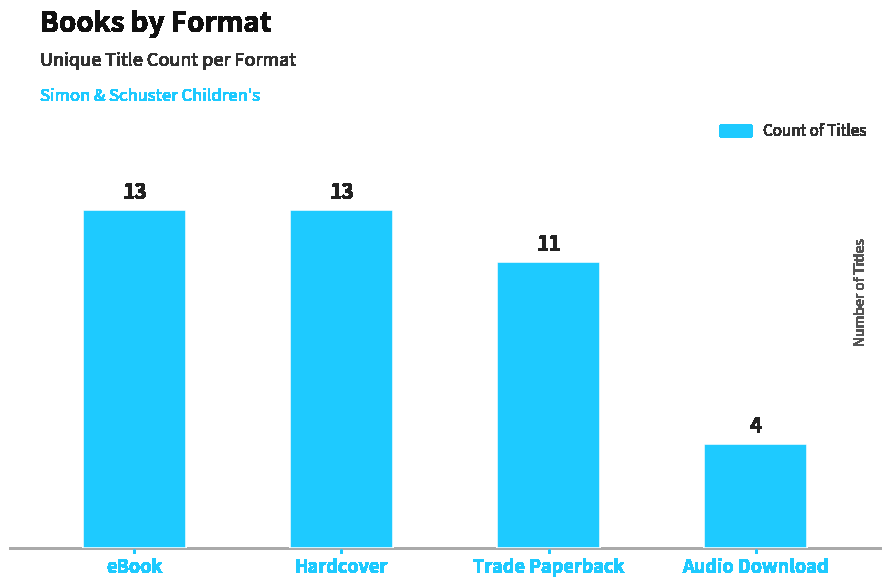

What is the label of the 2nd bar from the right?

Trade Paperback